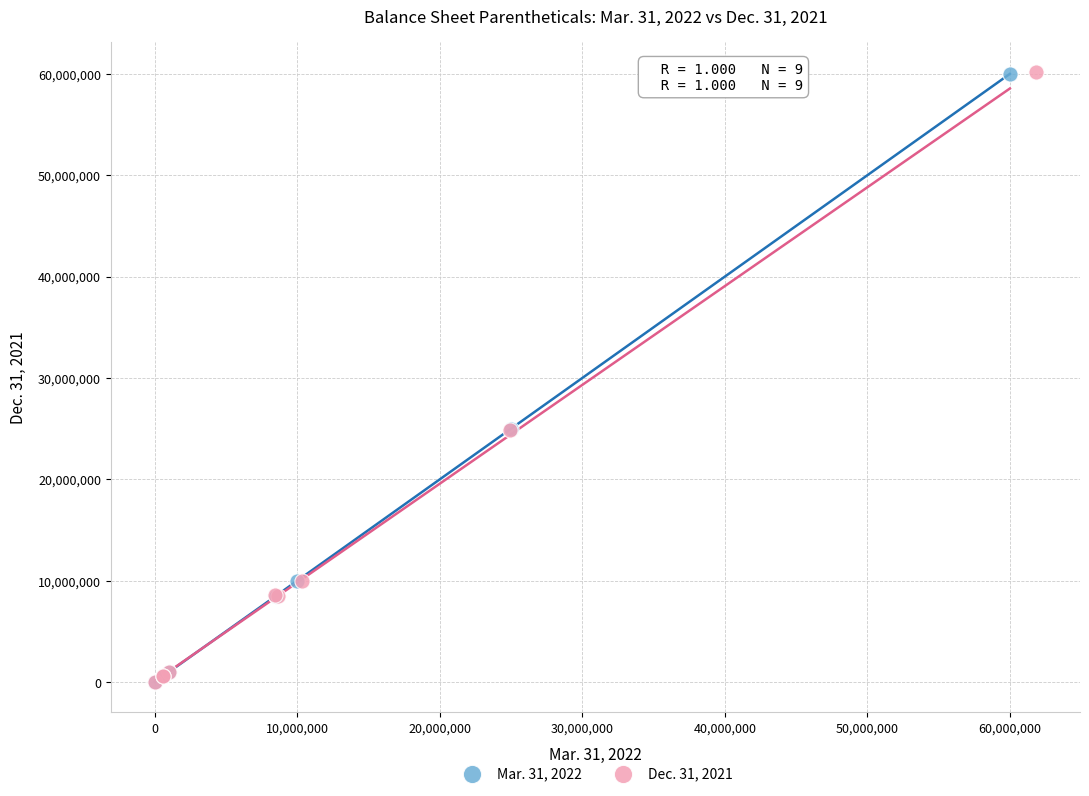

Which series has the widest spread of Y values?

Dec. 31, 2021